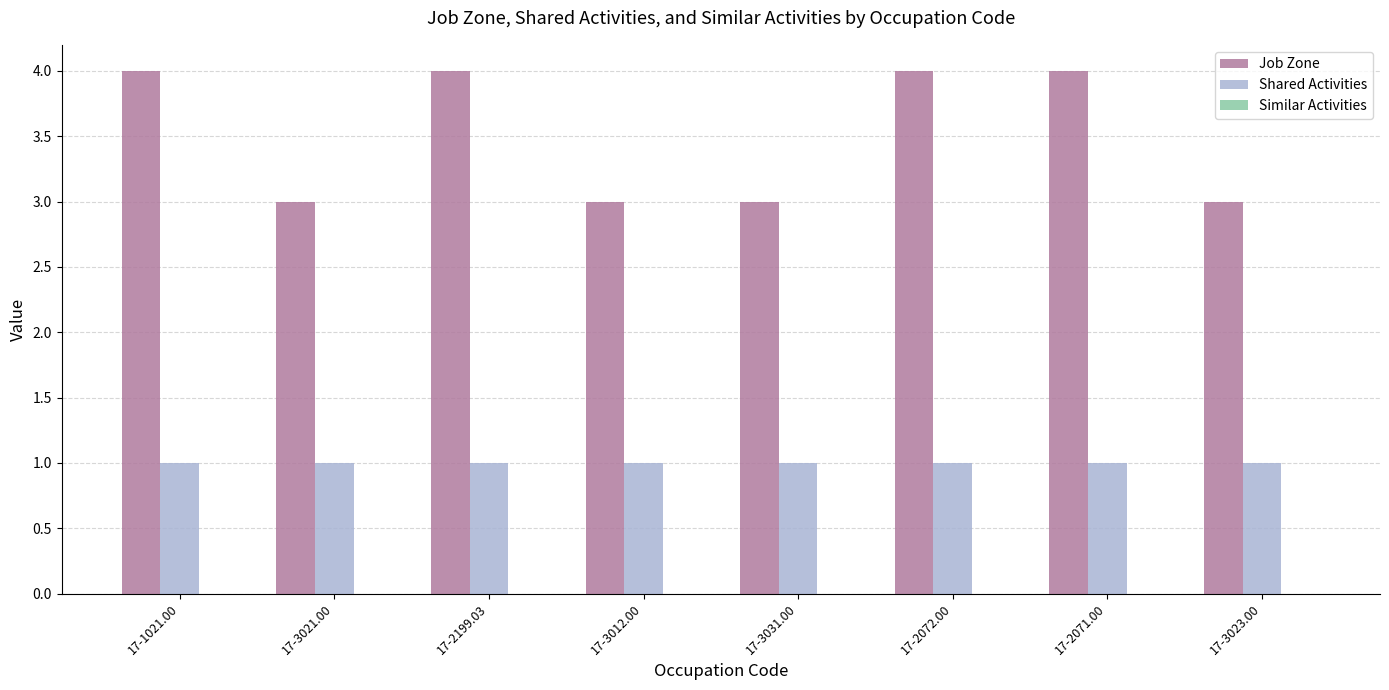

Is it true that Shared Activities equals 1 at 17-3012.00?

True